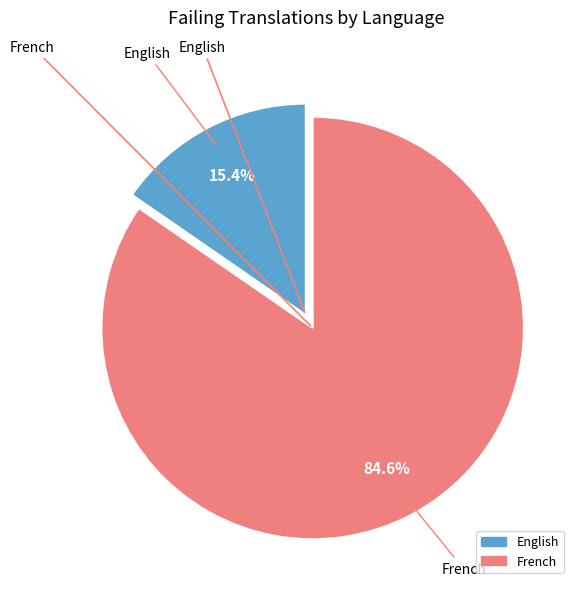

What percentage is the English slice, to the nearest percent?

15%